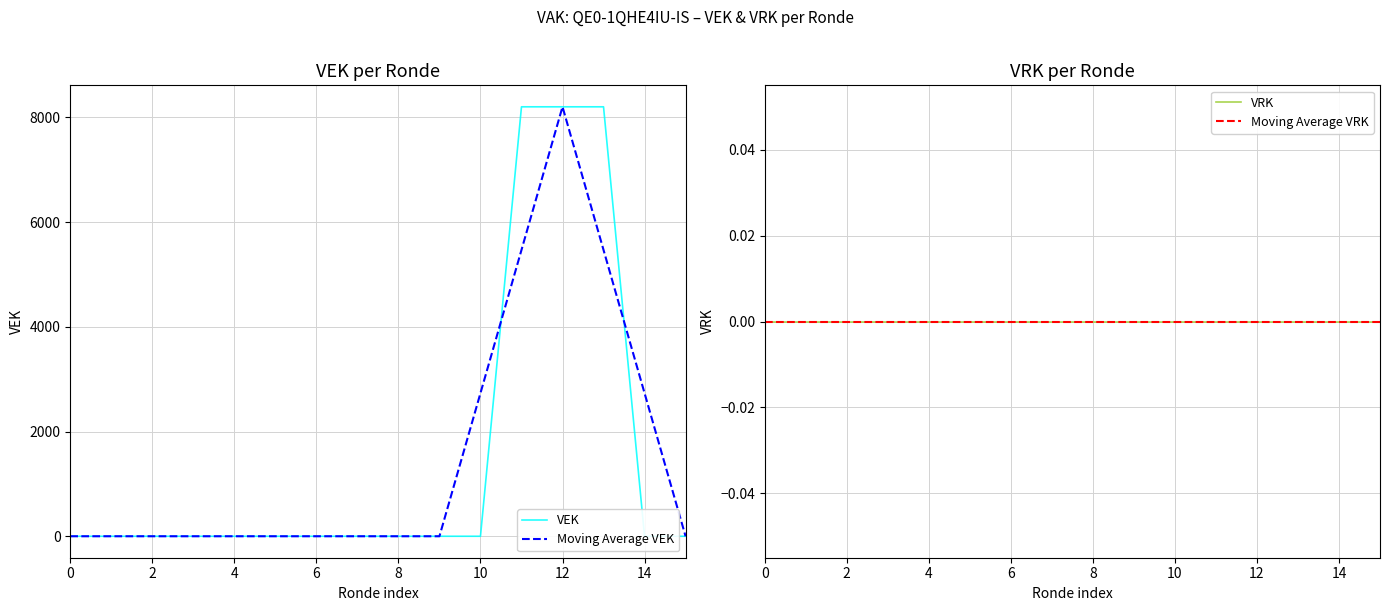

The value of Moving Average VEK at 6 is 5242.9. True or false?

False